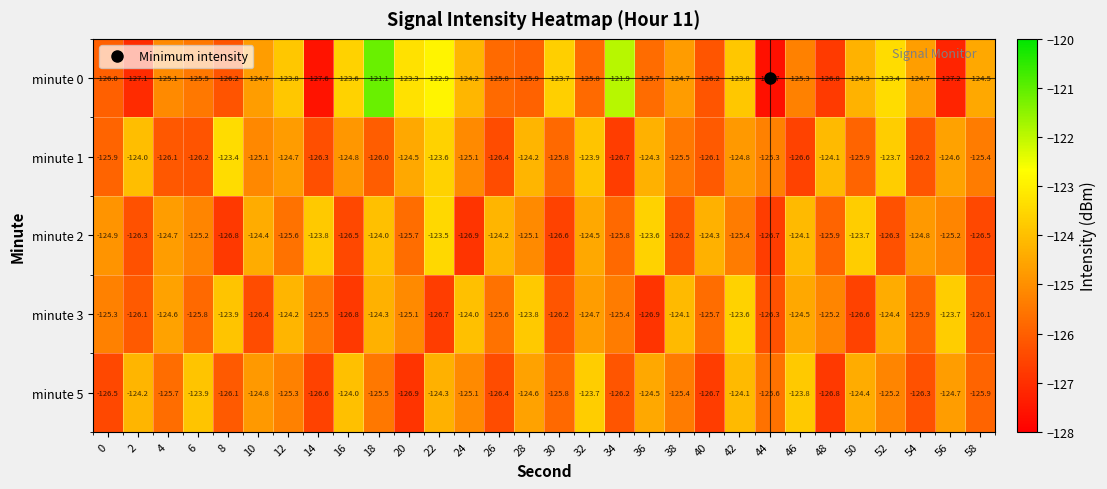

Count the number of categories in the chart.

30